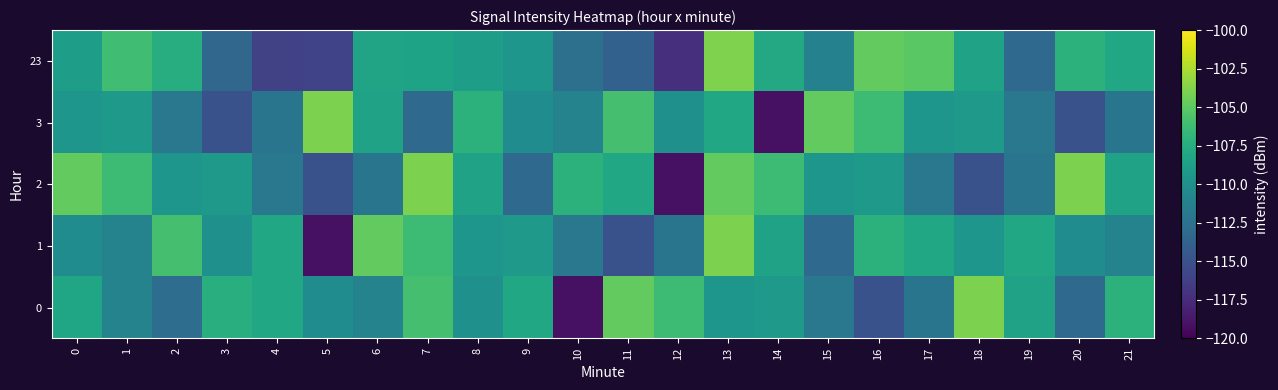

Which series changed the most between 3 and 16?

3